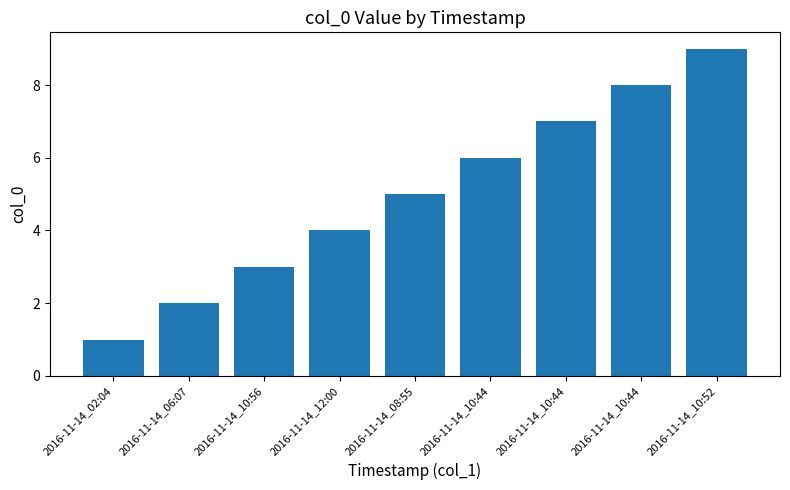

At which label does the data first exceed 5?

2016-11-14_10:44